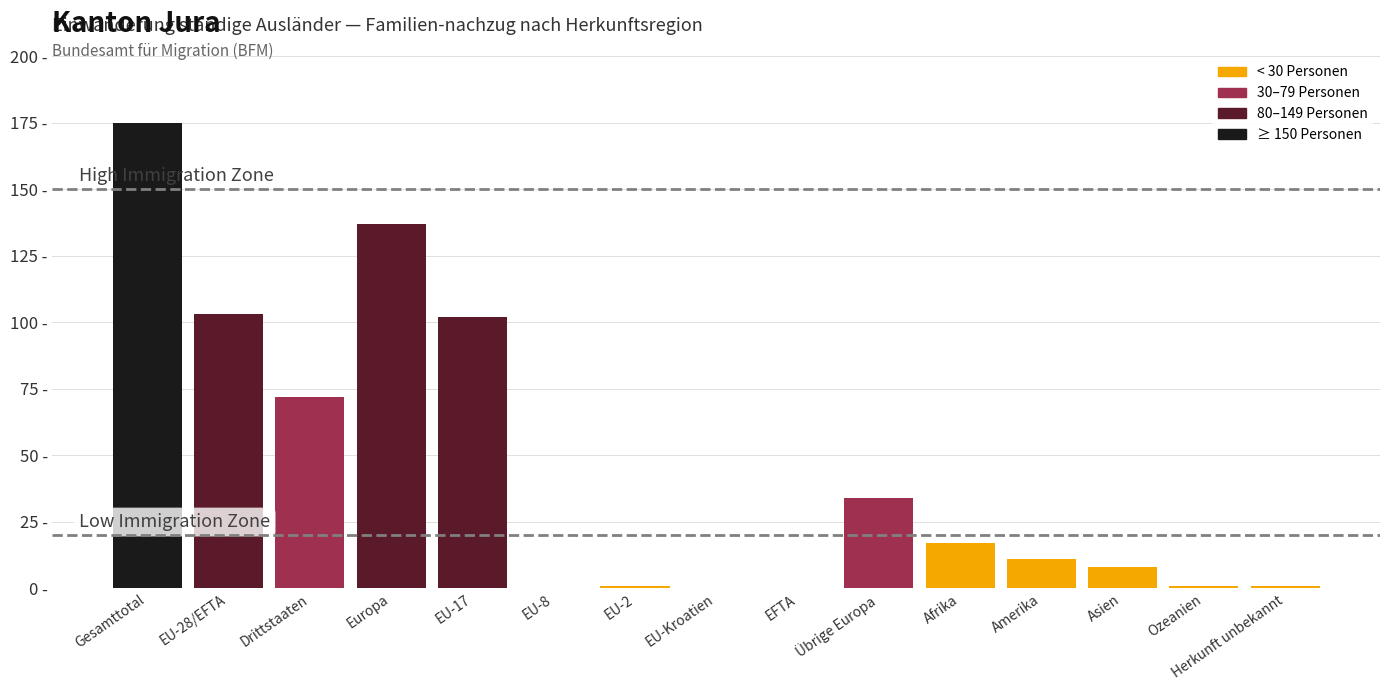

How many positive values are there?

12